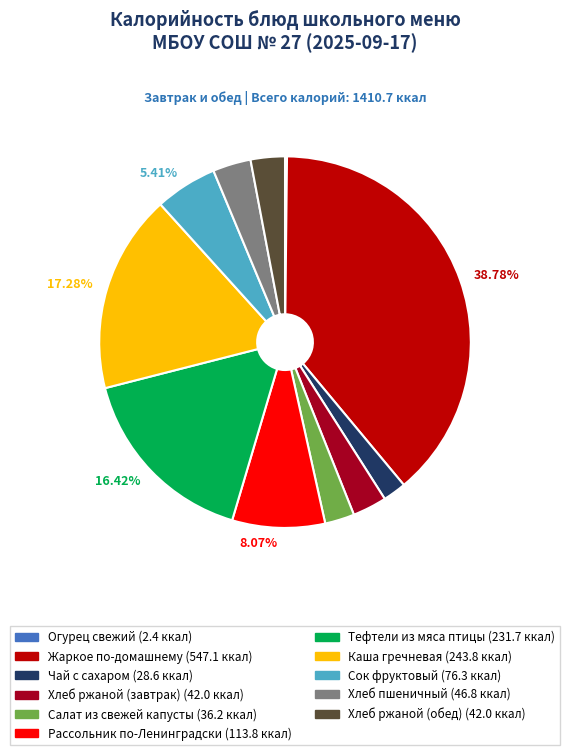

The Сок фруктовый slice represents 1% of the pie. True or false?

False